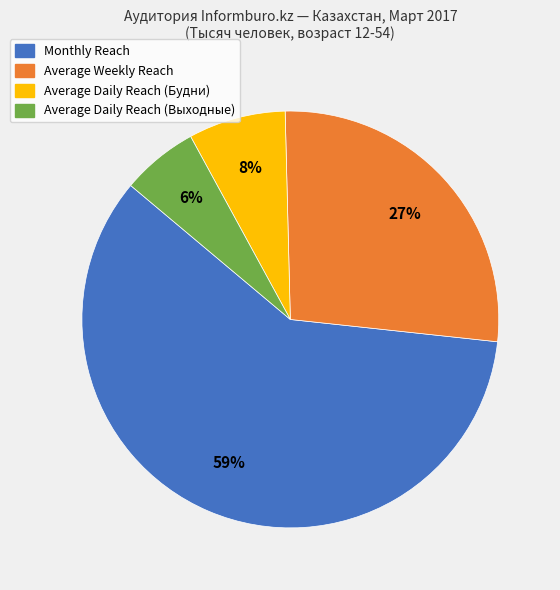

Is it true that Average Daily Reach (Выходные) is 20% of the pie?

False